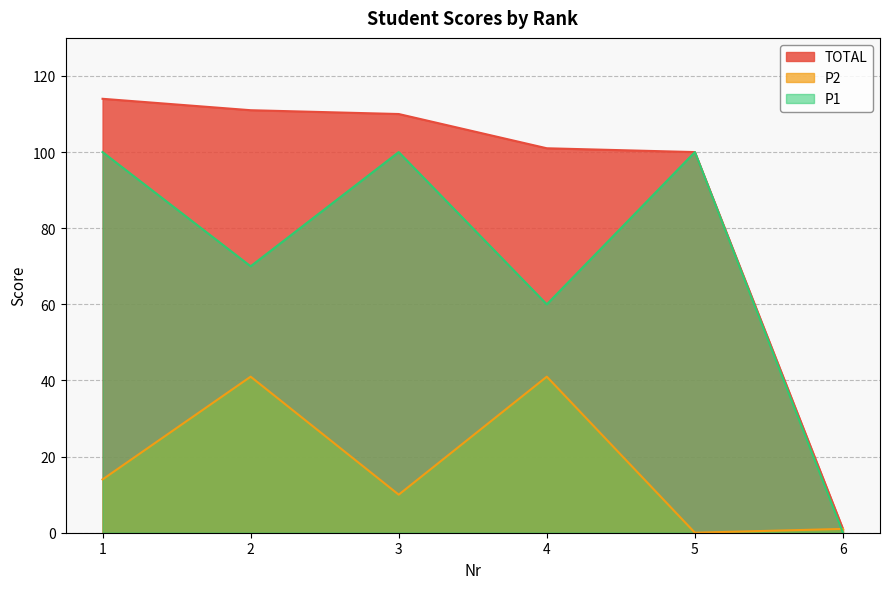

How many values in the P1 series are below 100?

3